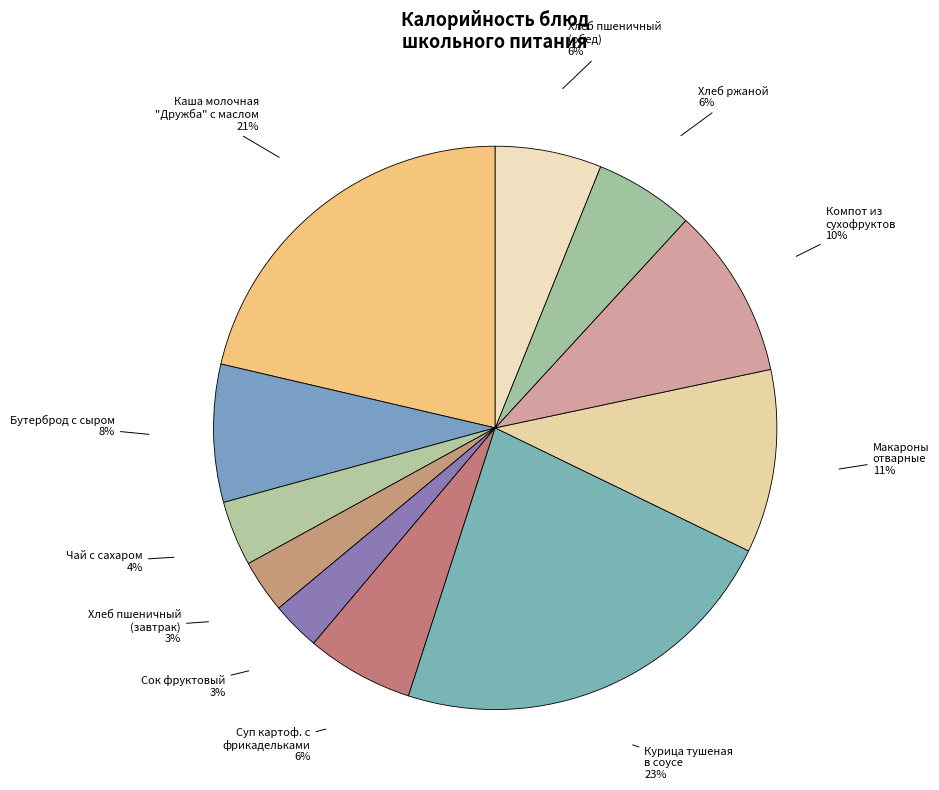

Count the number of slices in the pie.

11